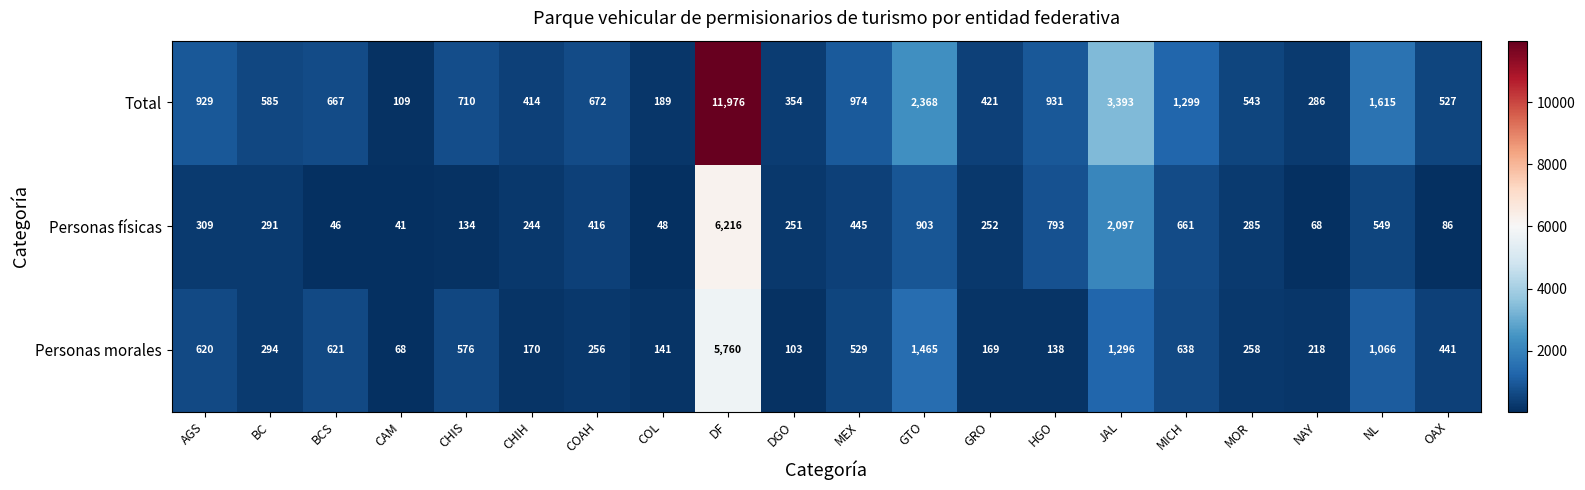

Which series has the largest total across all categories?

Total